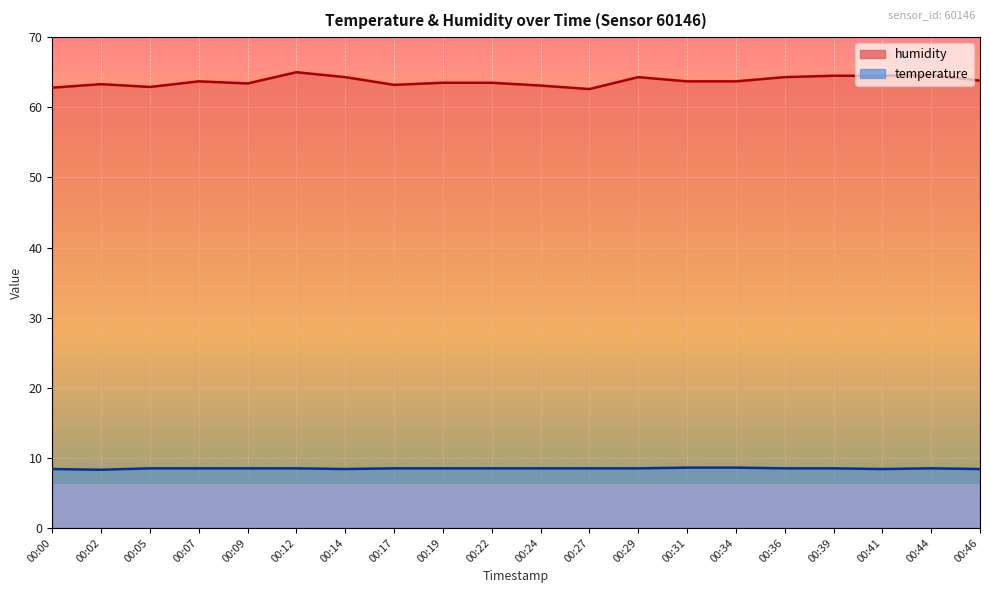

Read the temperature value at 00:14.

8.4